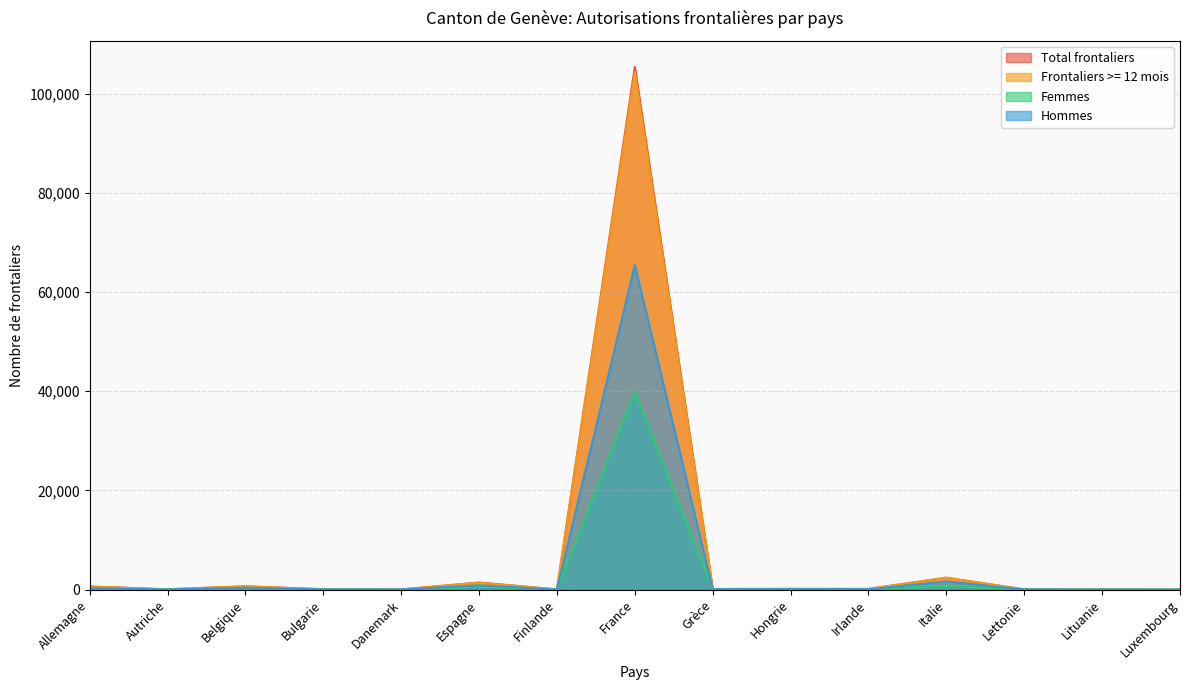

What is the value of the Hommes point at the 2nd from the left?

24